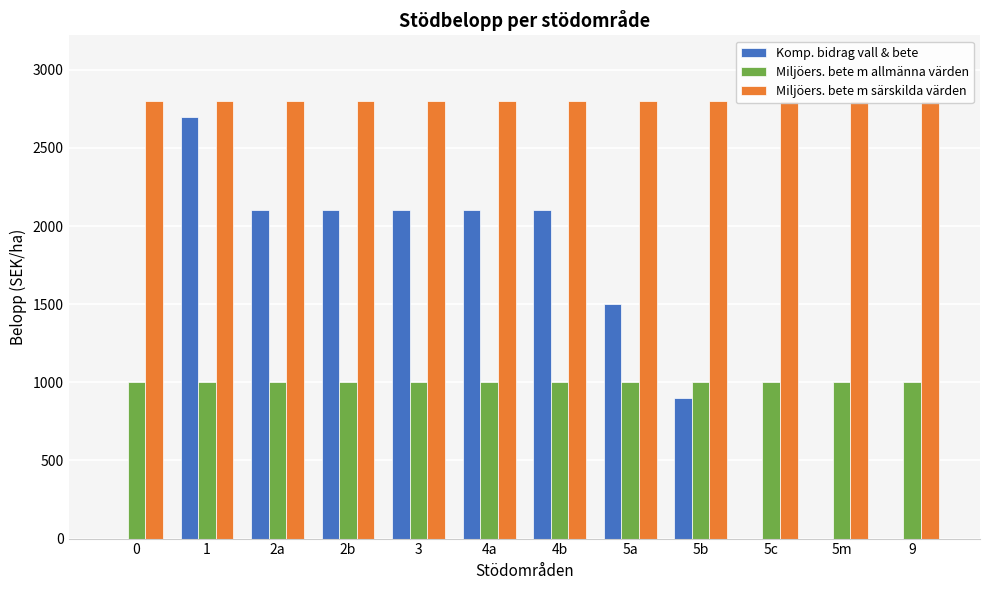

At how many categories does at least one series exceed 766?

12